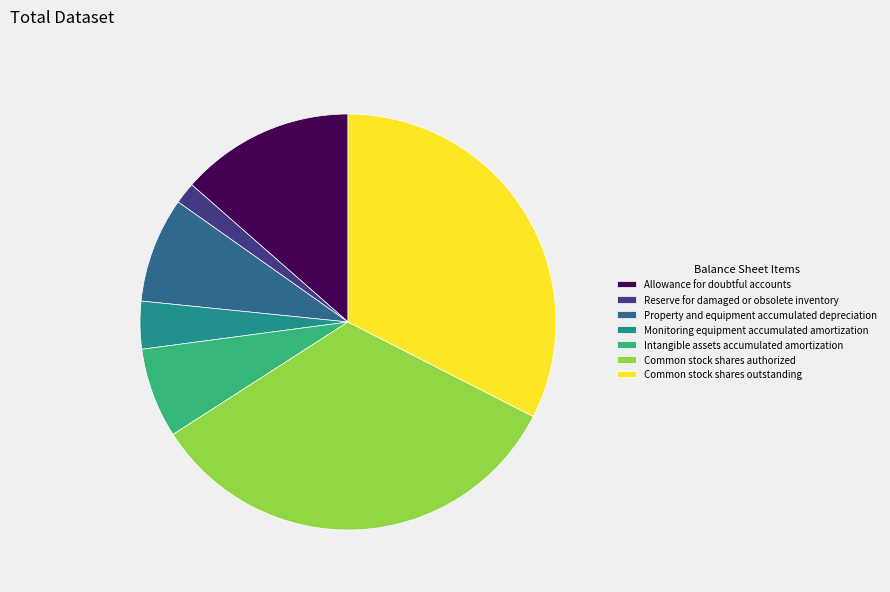

Which has a higher value, Monitoring equipment accumulated amortization or Intangible assets accumulated amortization?

Intangible assets accumulated amortization